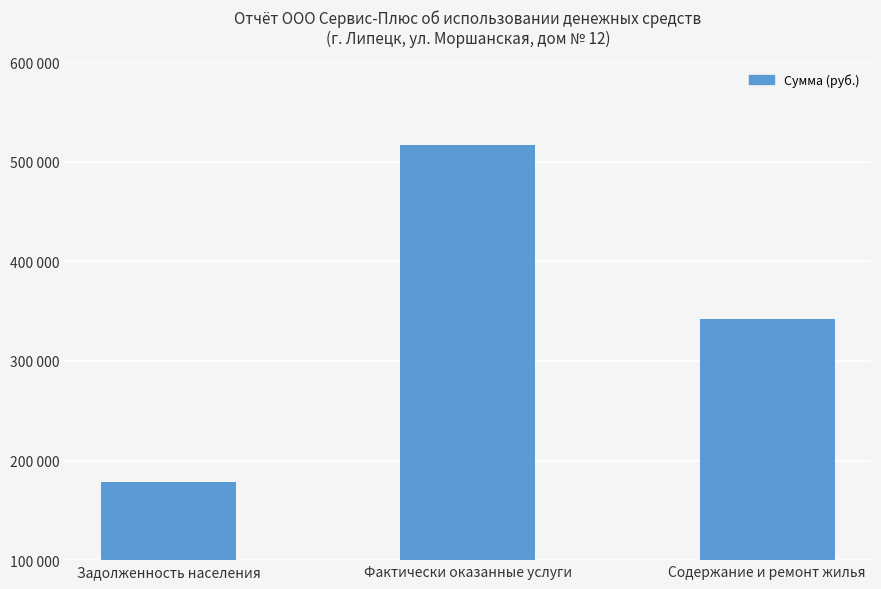

Does the chart contain stacked bars?

No